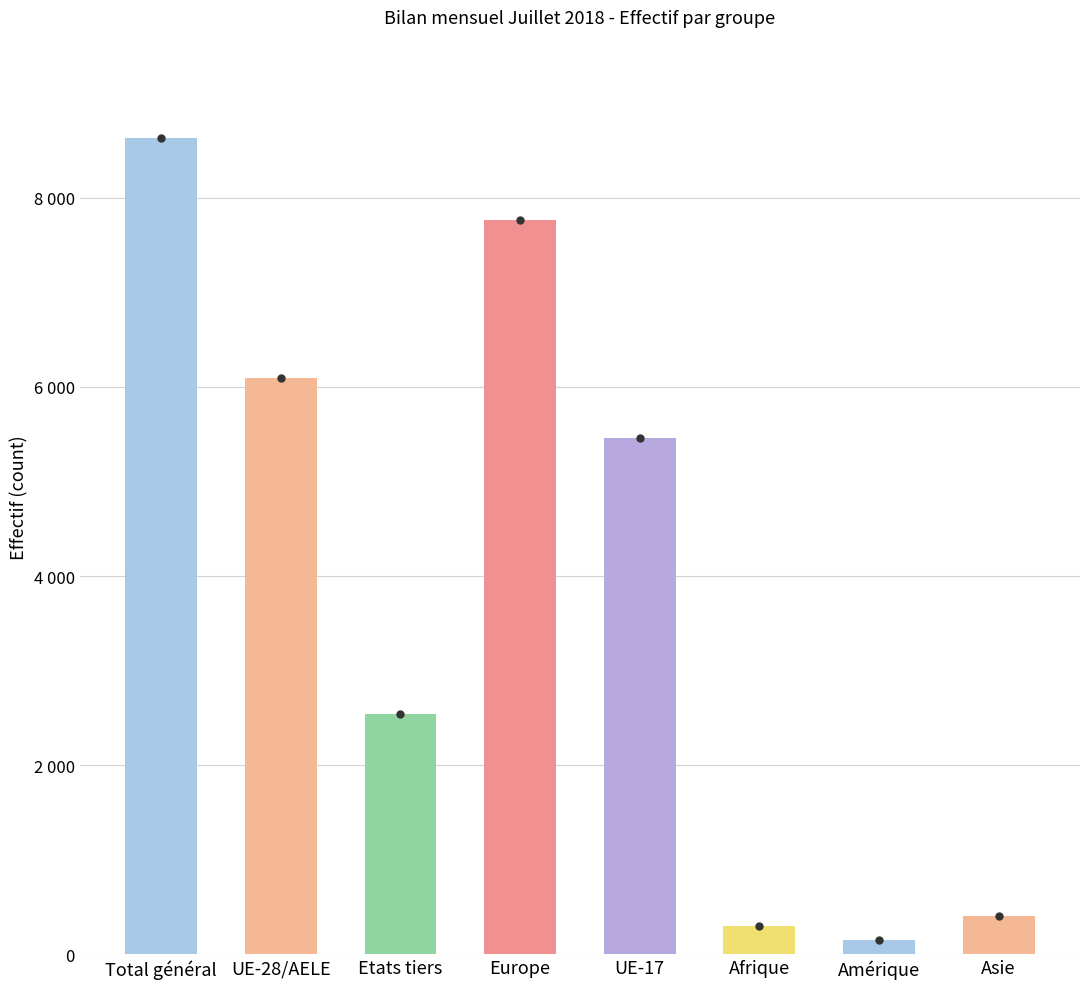

Does the chart contain any negative values?

No